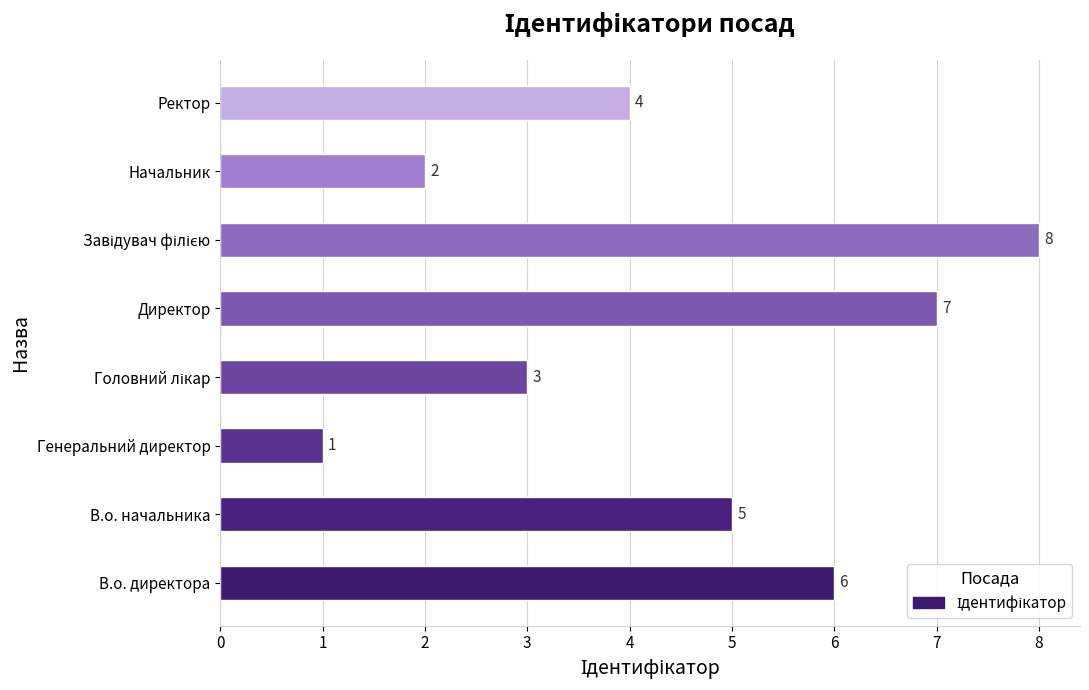

What is the change in value from В.о. начальника to Директор?

+2